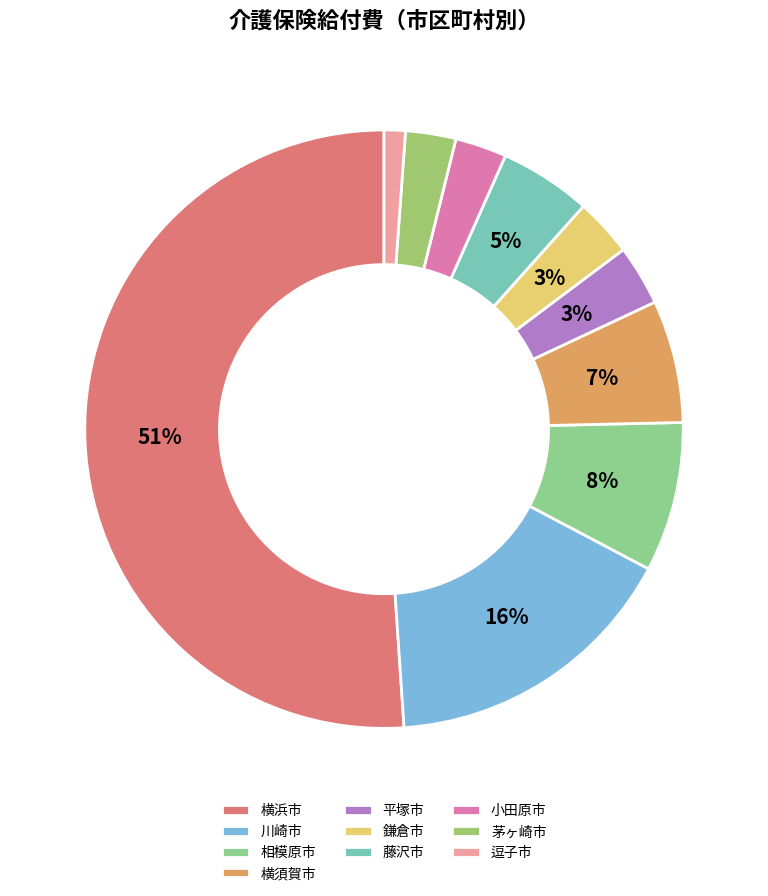

To the nearest percent, what is the difference between the largest and smallest slice percentages?

50%